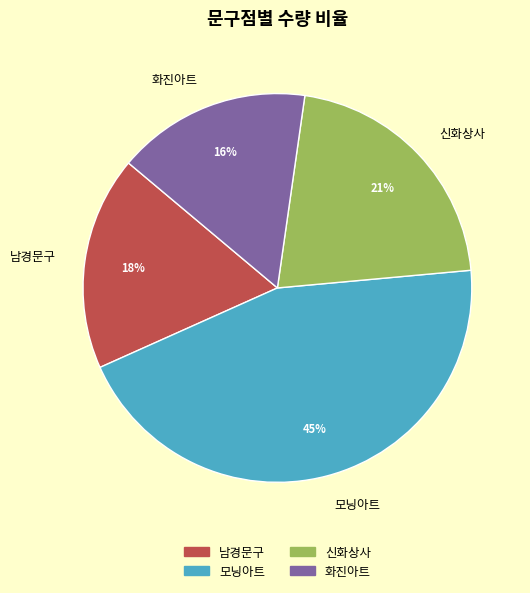

The 모닝아트 slice represents 45% of the pie. True or false?

True